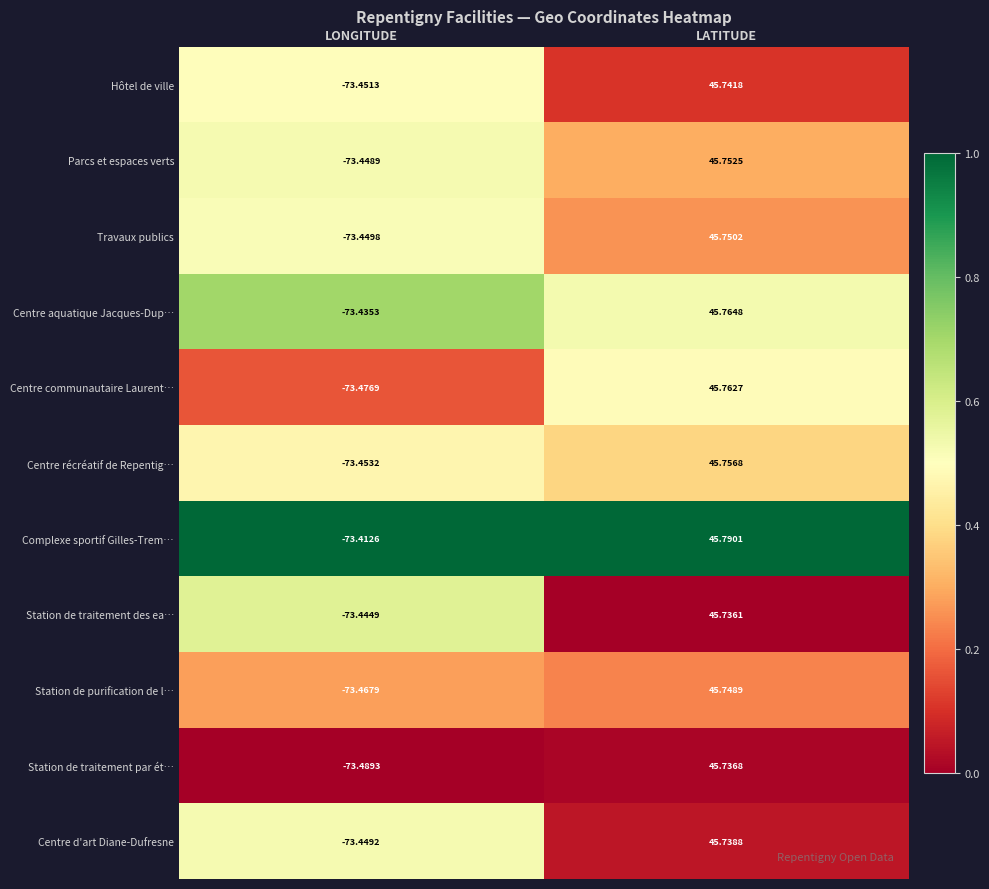

At how many categories does at least one series exceed 0?

1